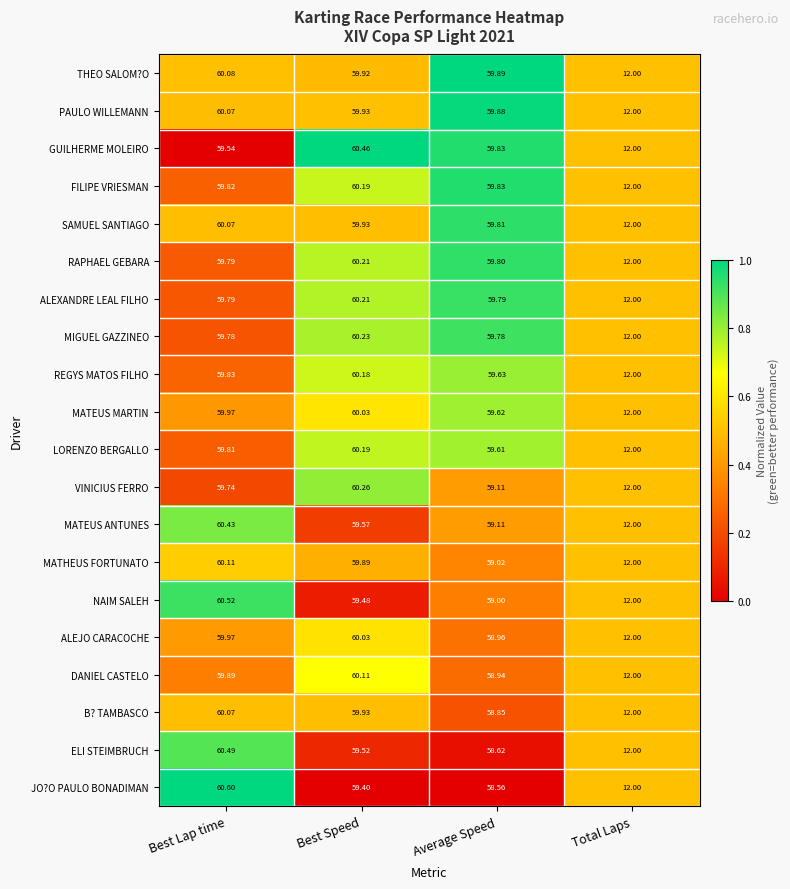

Which label corresponds to the smallest value in the chart?

Total Laps